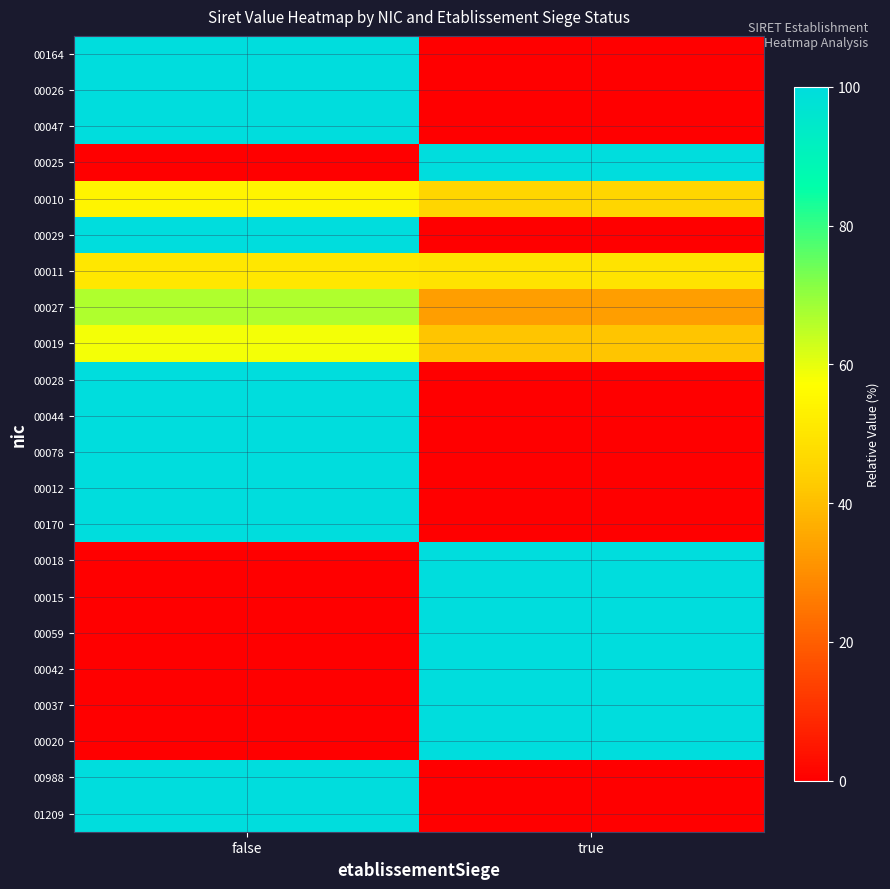

What is the difference between the highest and lowest values at false?

100.0